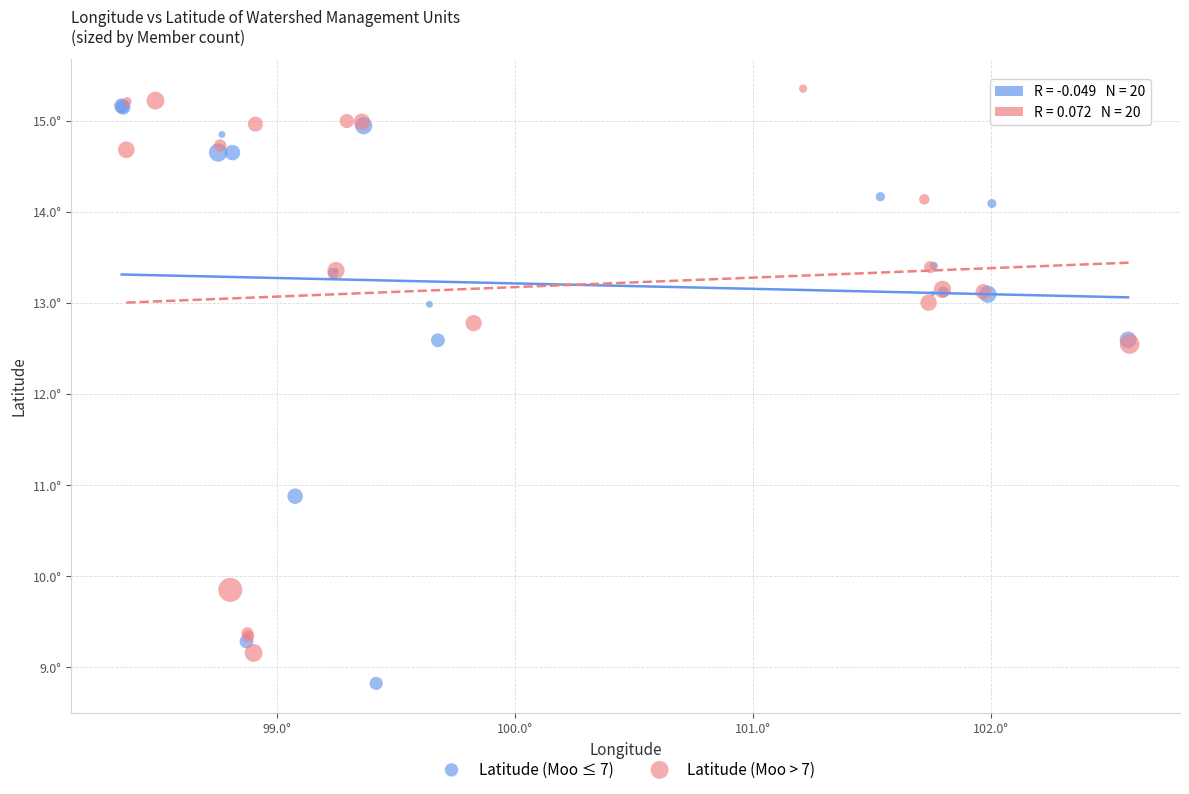

Which series reaches the maximum Y coordinate?

Latitude (Moo > 7)